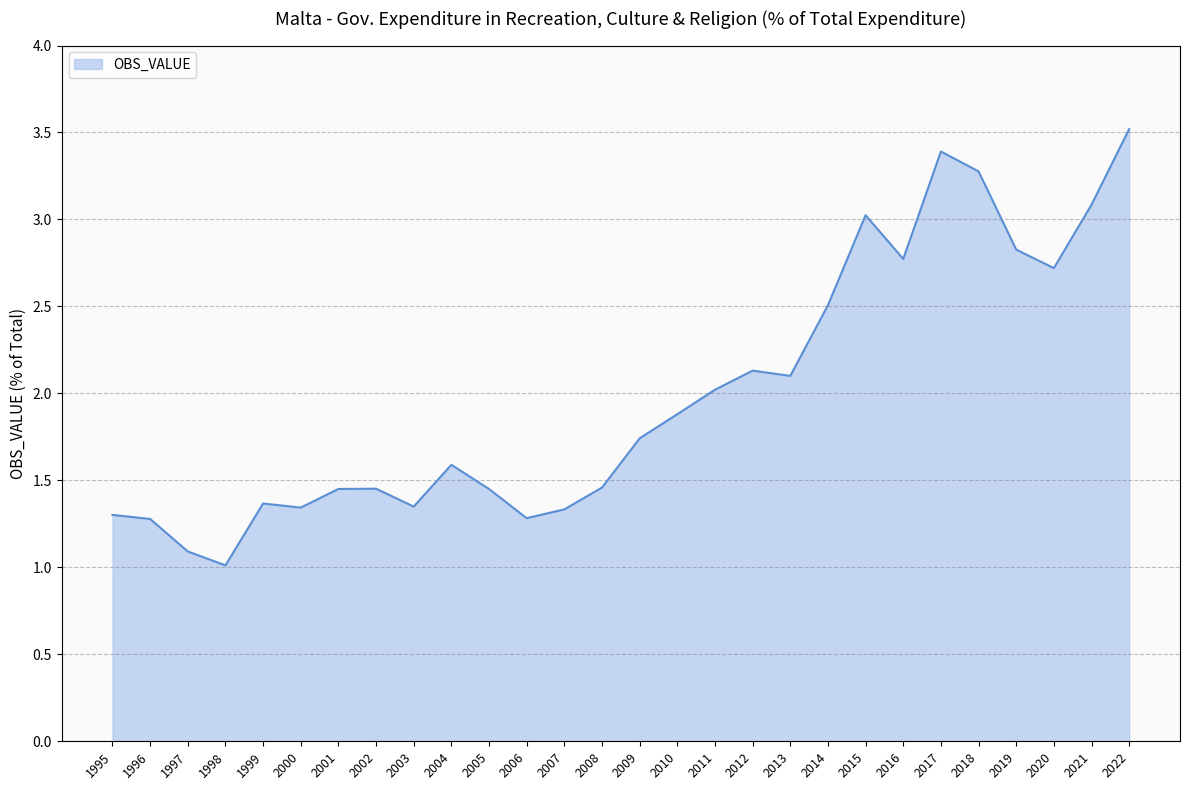

Approximately how many times larger is the value at 2009 compared to 2017?

0.5